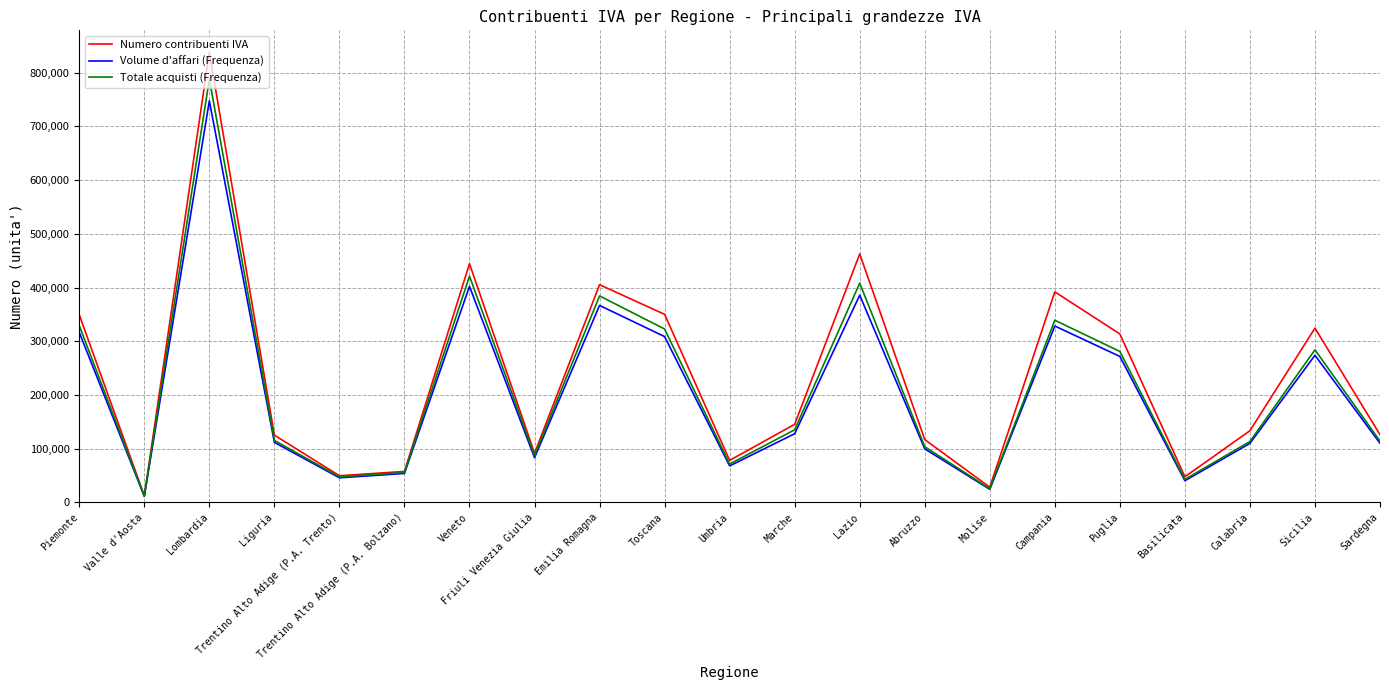

What is the total value across all series at Molise?

78166